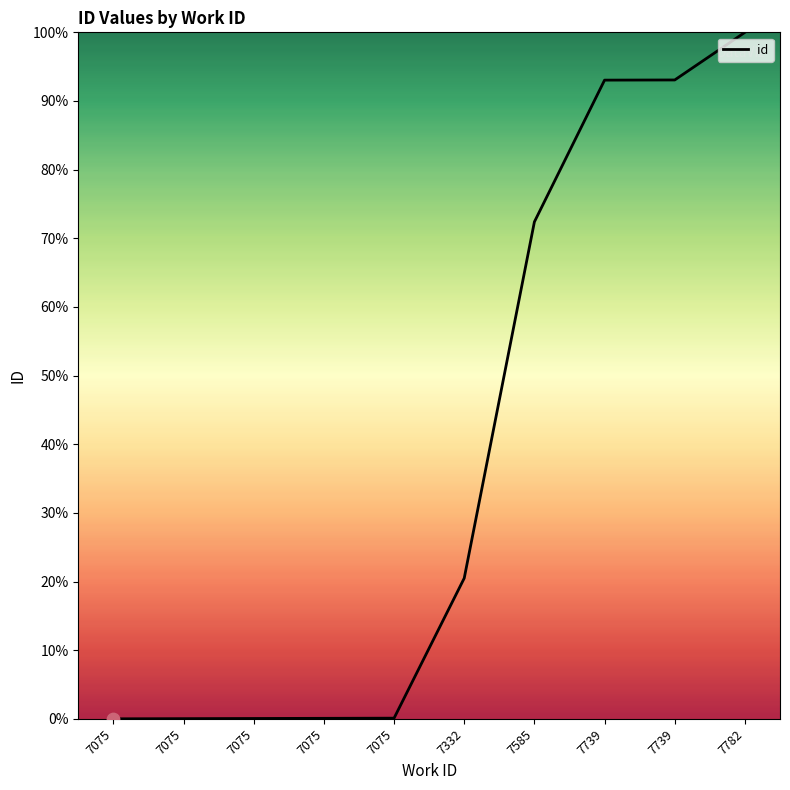

Does the chart have visible grid lines?

No